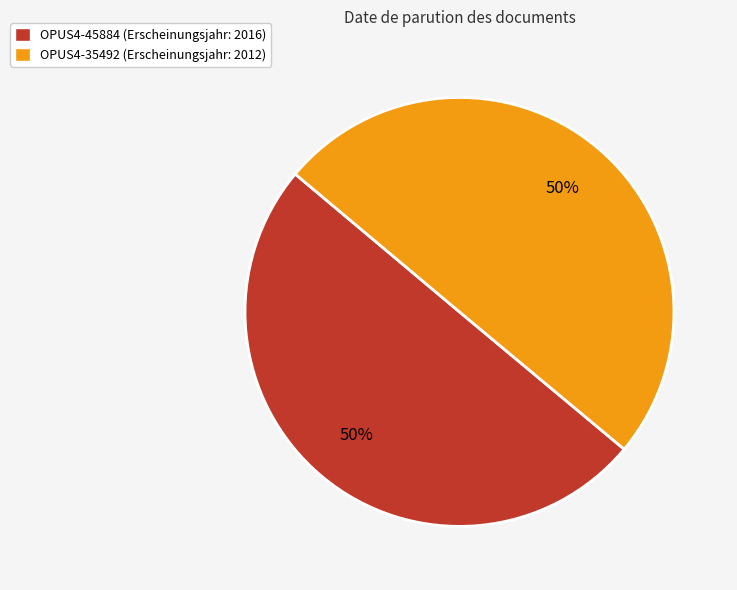

To the nearest percent, what is the average slice percentage?

50%